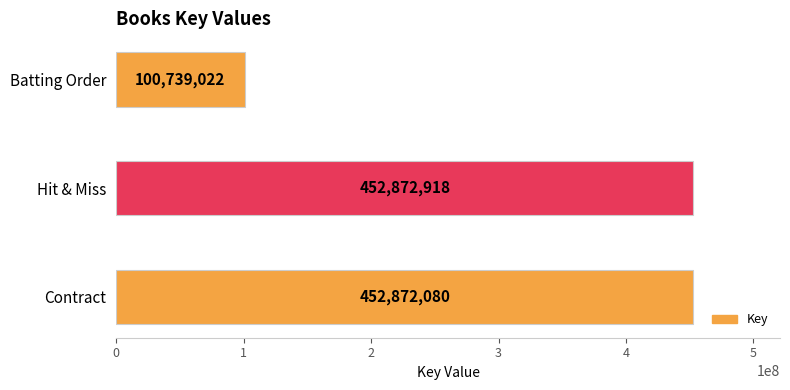

Between Hit & Miss and Batting Order, which is larger?

Hit & Miss